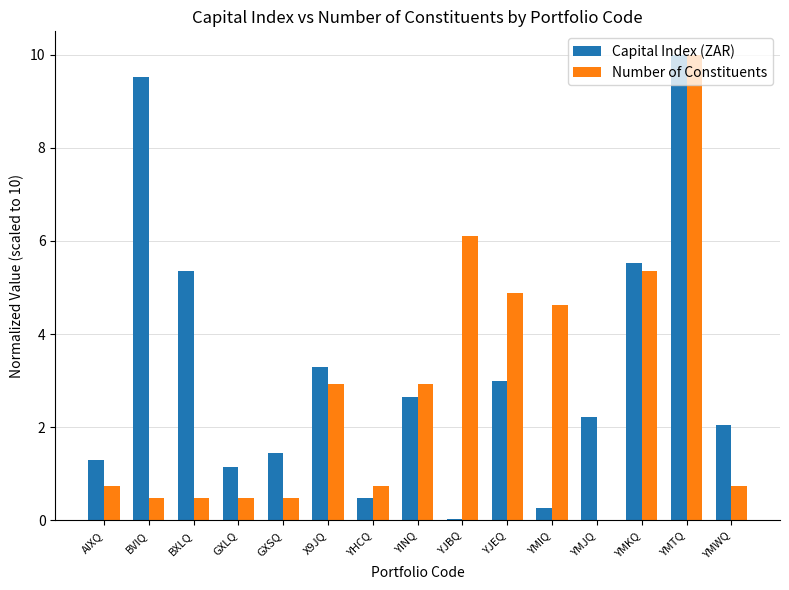

What is the sum of the Capital Index (ZAR) values at YMWQ and YMTQ?

12.1